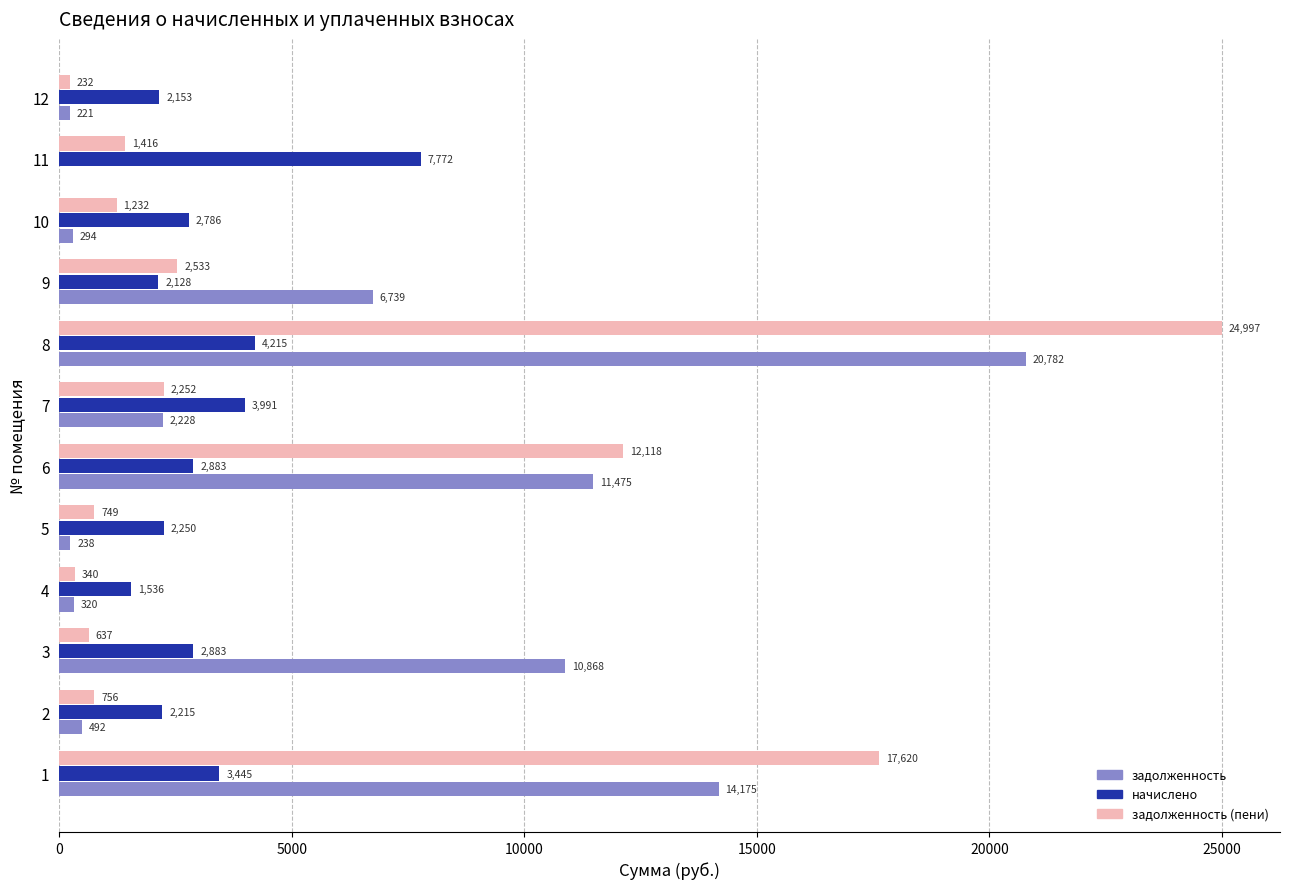

True or false: начислено has a value of 2961.6 at 11.

False